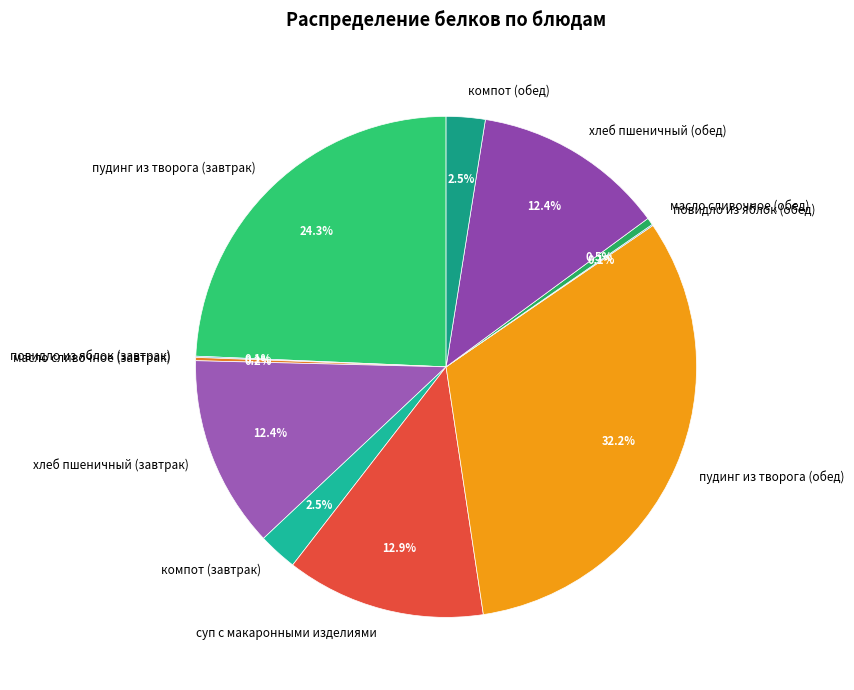

What is the largest slice in the pie chart?

пудинг из творога (обед)